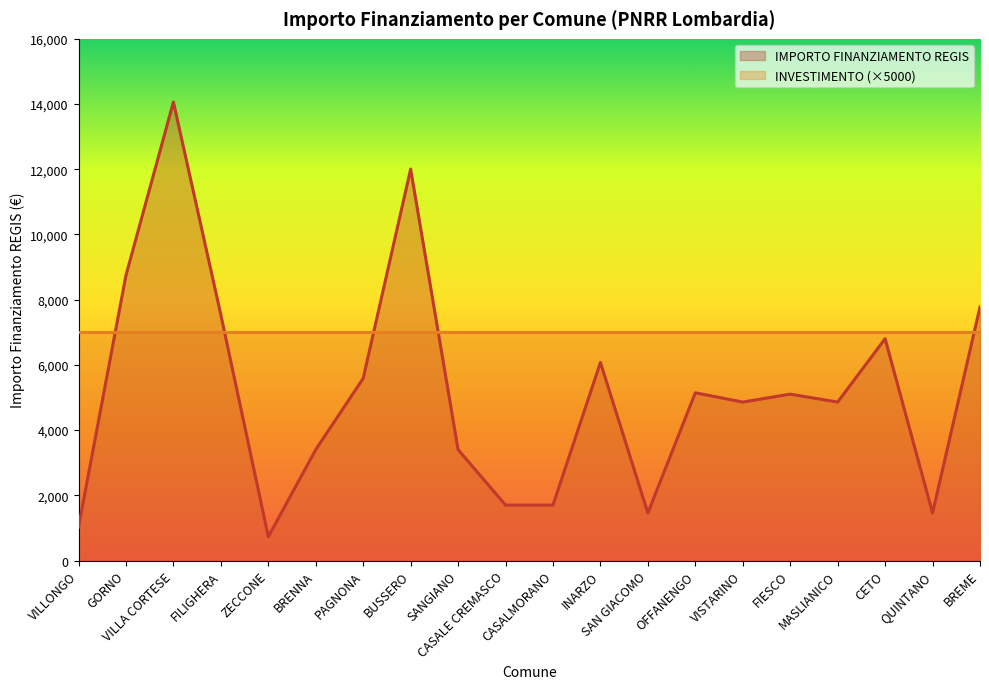

What is the smallest value displayed?

729